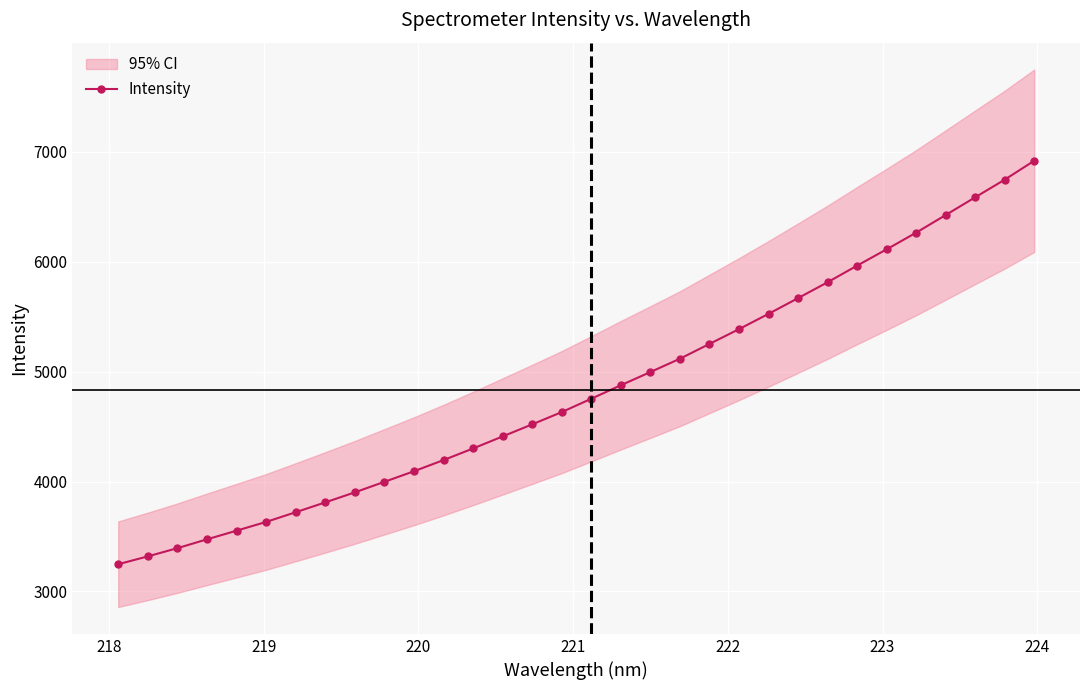

What is the highest value of the Intensity series?

6920.2